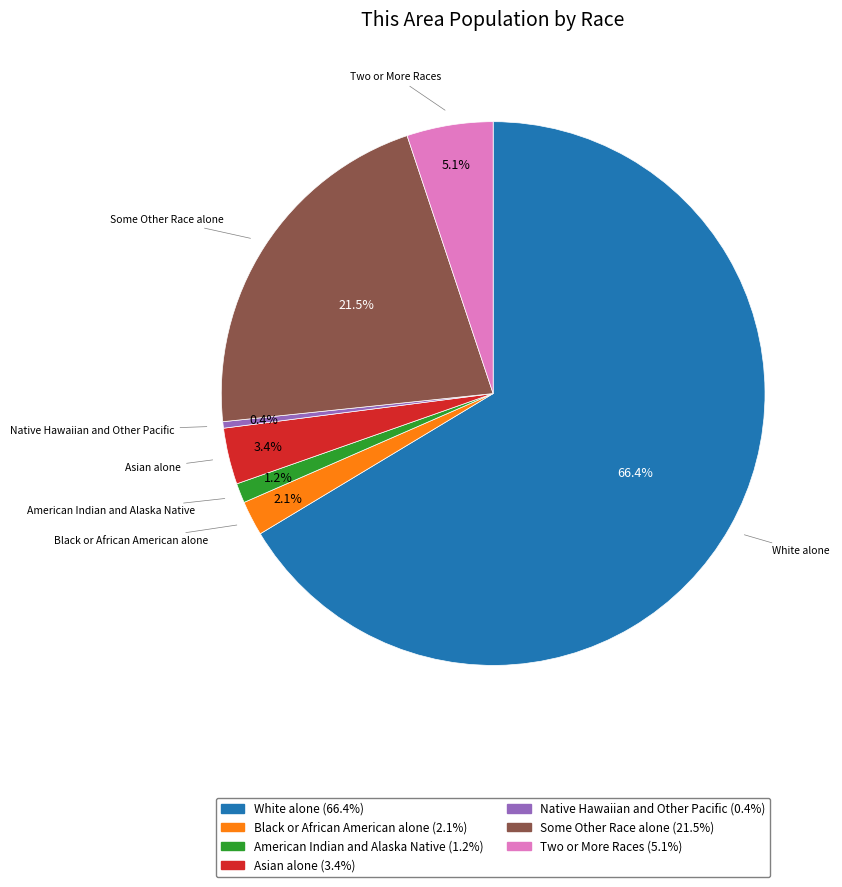

Which has a higher value, Some Other Race alone or Two or More Races?

Some Other Race alone